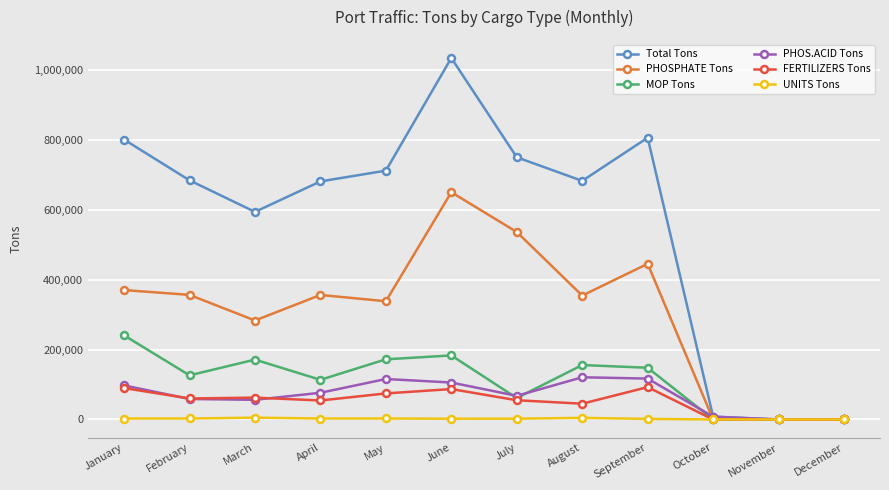

What is the sum of the MOP Tons values at February and July?

187550